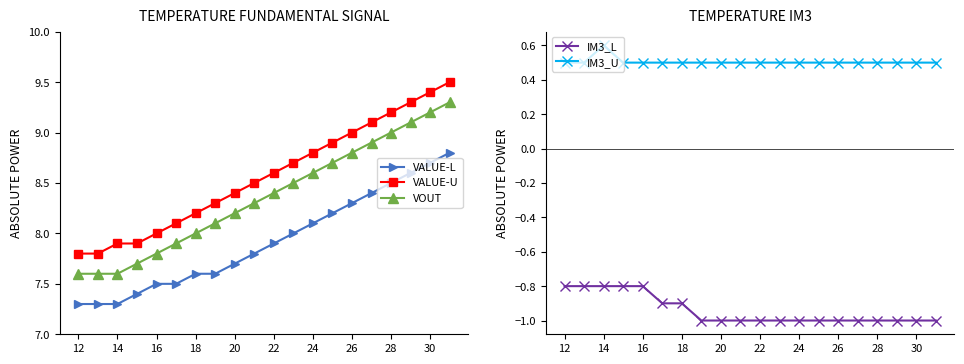

What value does the VALUE-U series have at 22?

8.6